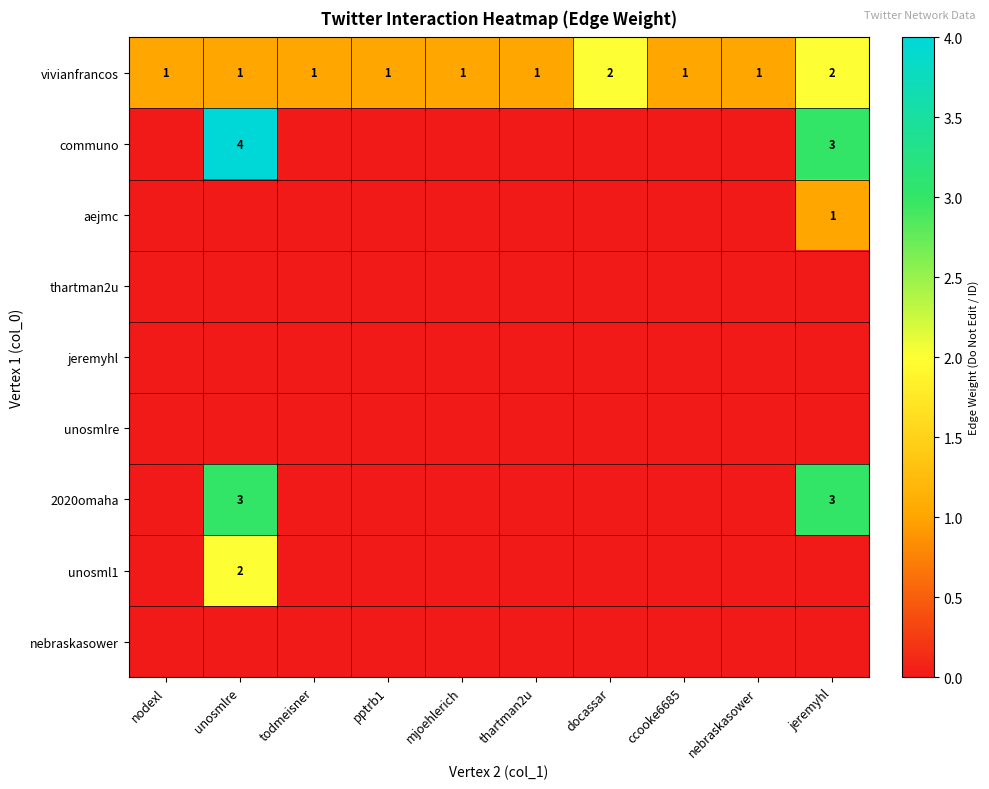

What is the greatest value displayed?

4